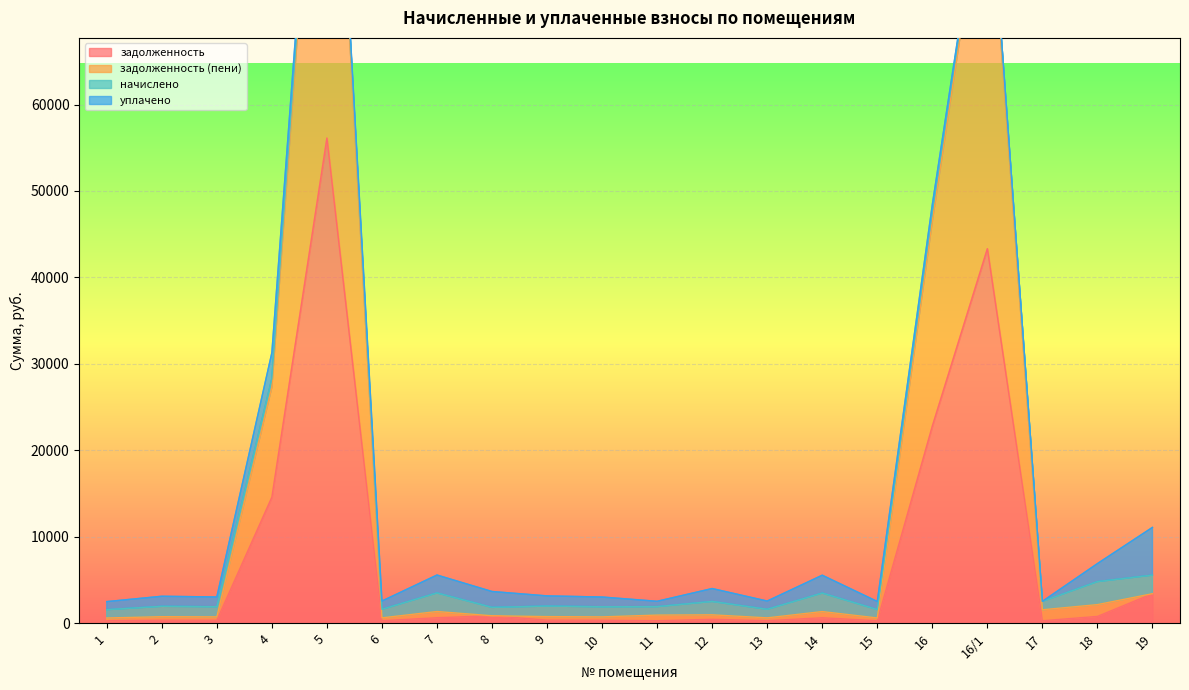

True or false: задолженность and задолженность (пени) cross at least once.

False